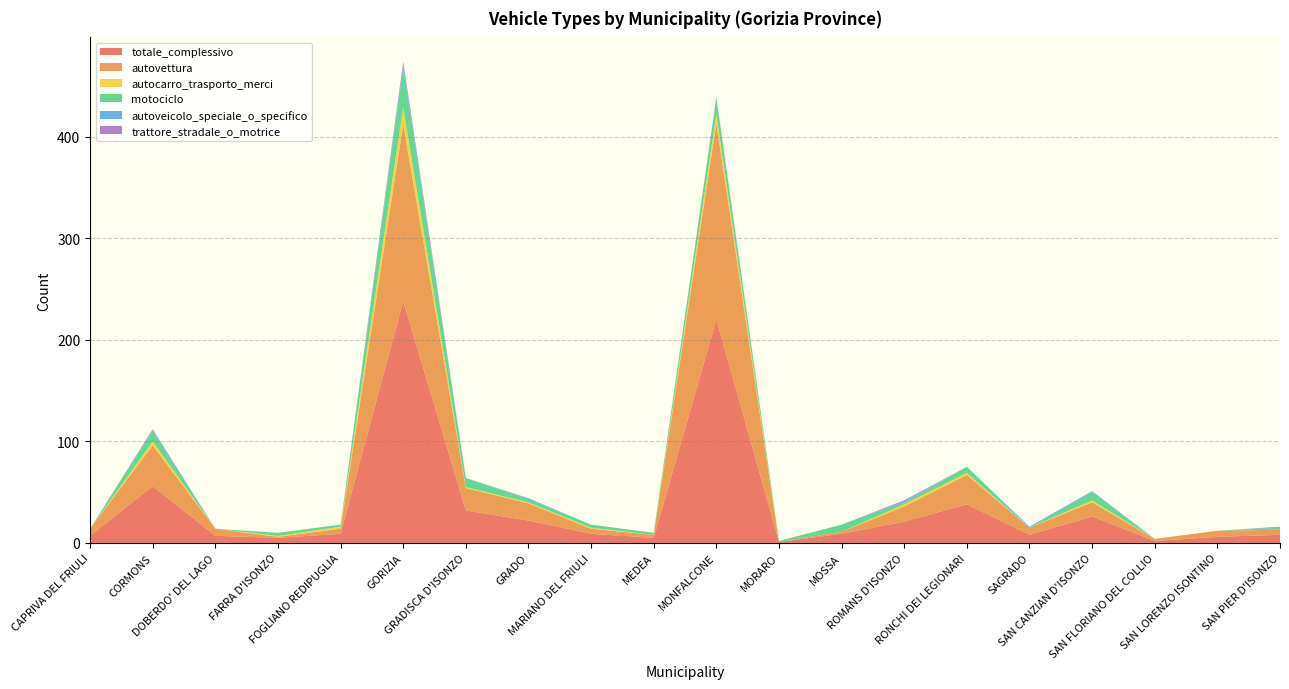

Reading left to right, what are all the values shown in this chart?

totale_complessivo: 7	56	7	5	9	238	32	22	9	5	220	1	9	21	38	8	26	2	6	8
autovettura: 7	40	7	1	5	174	22	17	5	3	193	0	2	15	29	7	14	2	6	5
autocarro_trasporto_merci: 0	4	0	1	2	17	1	1	1	0	9	0	0	2	2	0	2	0	0	0
motociclo: 0	10	0	3	2	39	9	3	3	2	16	1	7	2	6	0	8	0	0	2
autoveicolo_speciale_o_specifico: 0	1	0	0	0	3	0	1	0	0	0	0	0	1	0	1	1	0	0	1
trattore_stradale_o_motrice: 0	1	0	0	0	3	0	0	0	0	1	0	0	1	0	0	0	0	0	0